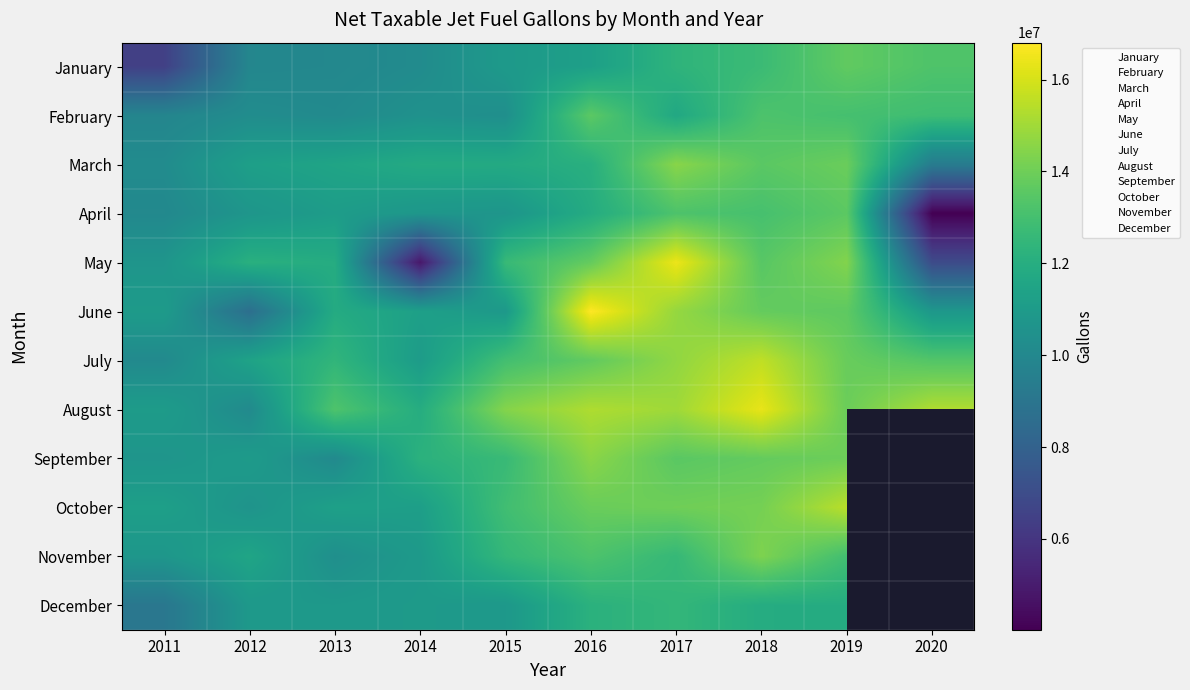

What is the greatest value displayed?

16802284